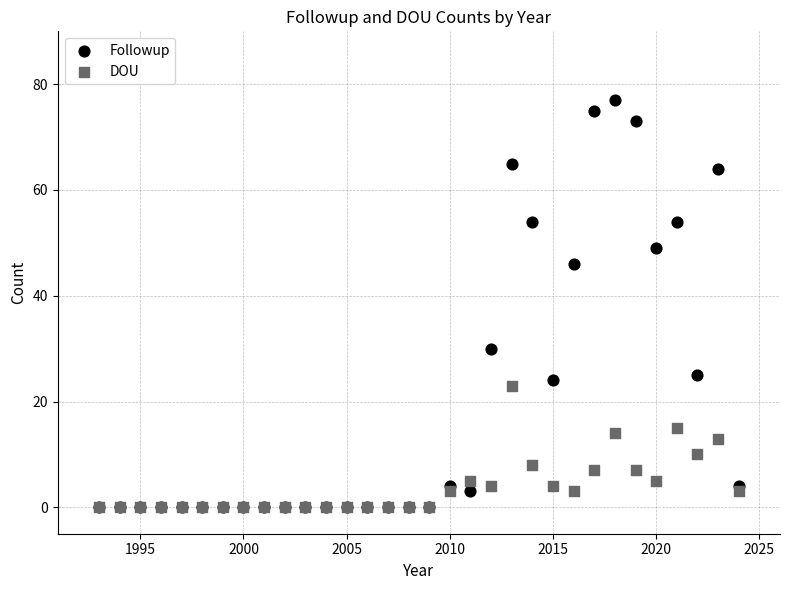

In the DOU series, what Y value is closest to 11?

10